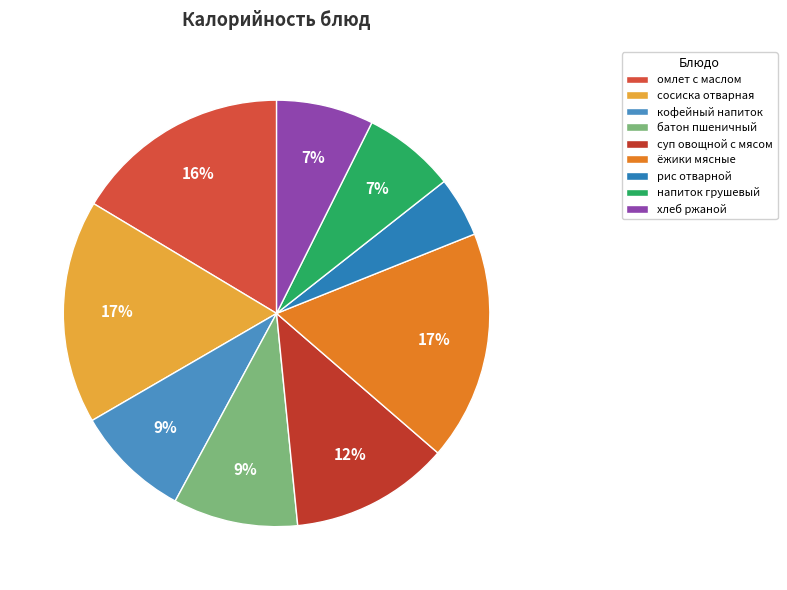

Which category has the biggest portion of the pie?

ёжики мясные